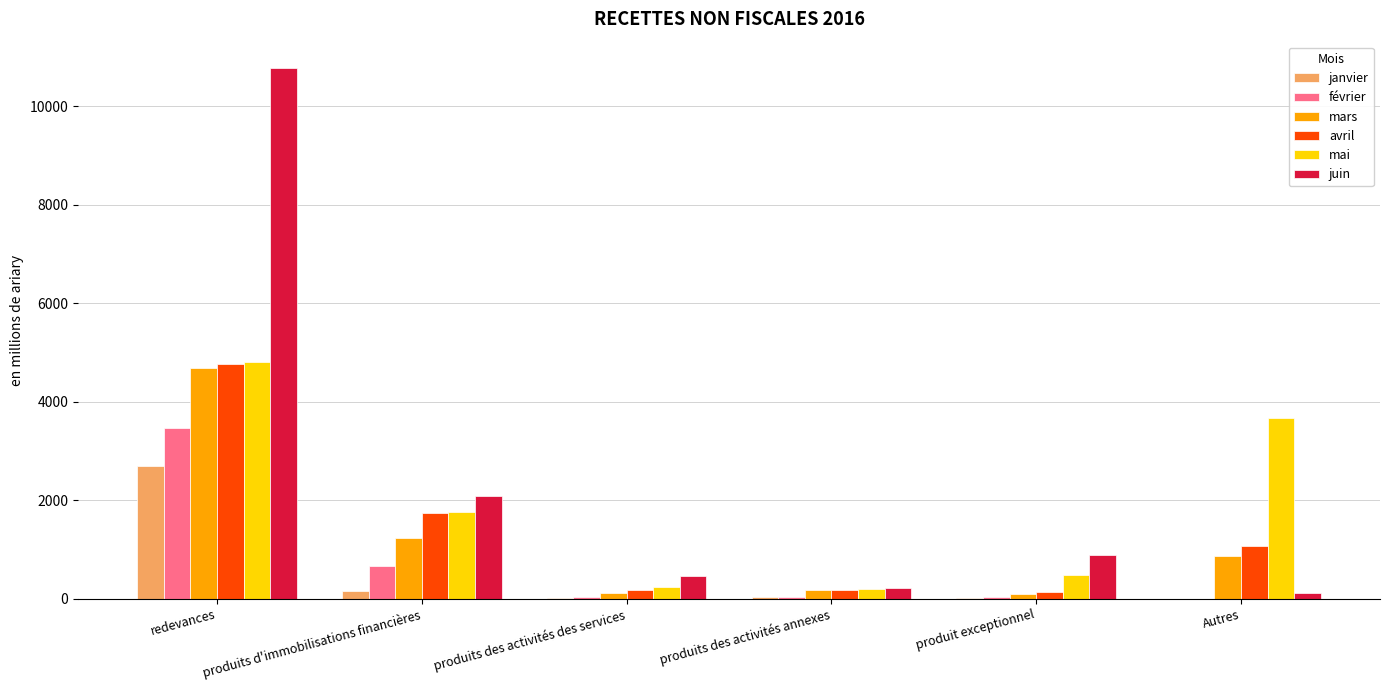

At which label does juin reach its peak?

redevances